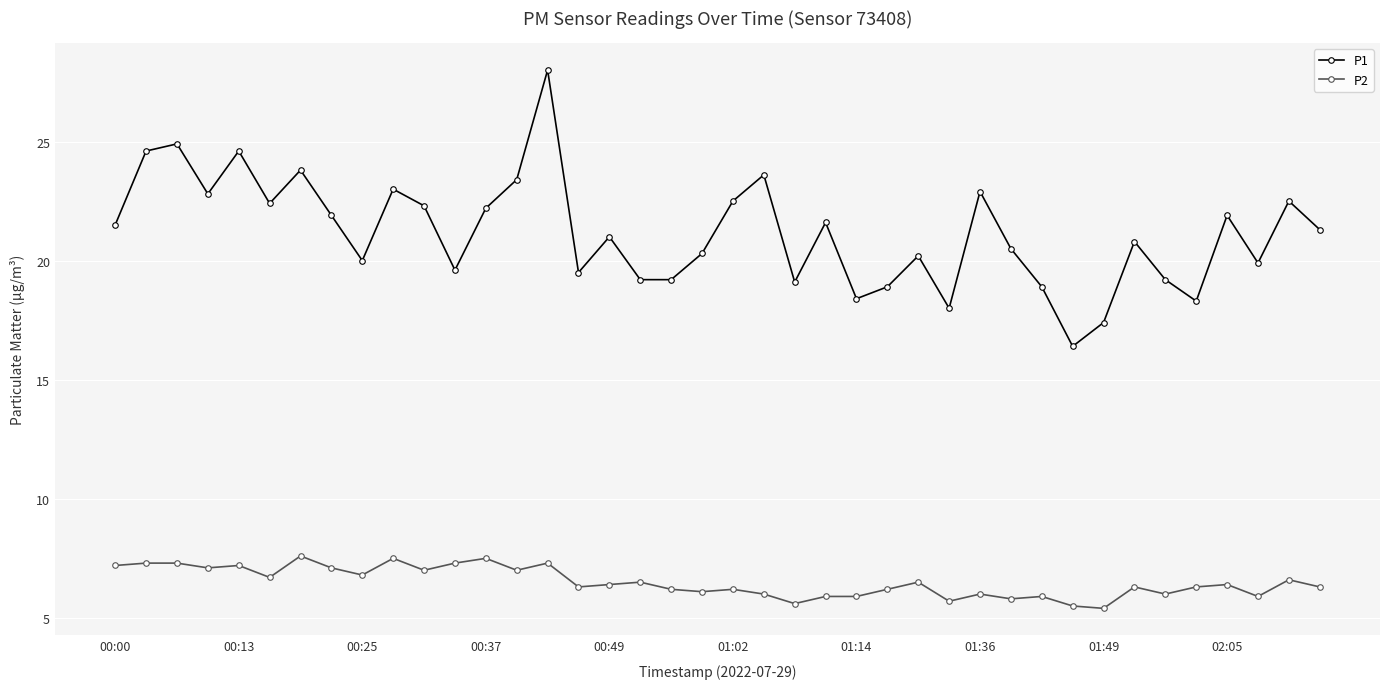

What is the minimum value shown in the chart?

5.4